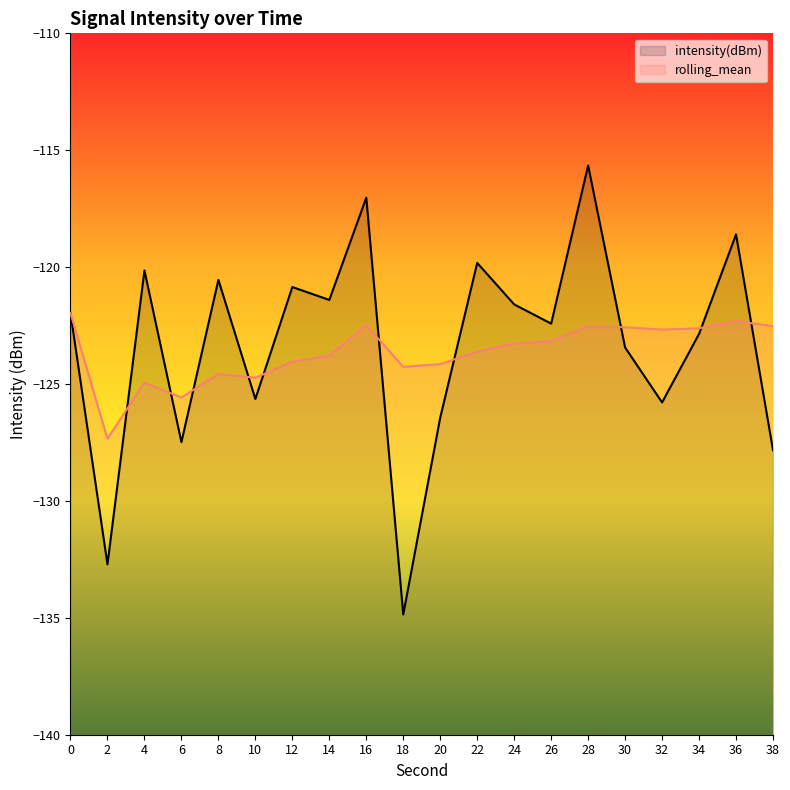

Is the value of intensity(dBm) at 8 greater than the value of rolling_mean at 20?

Yes